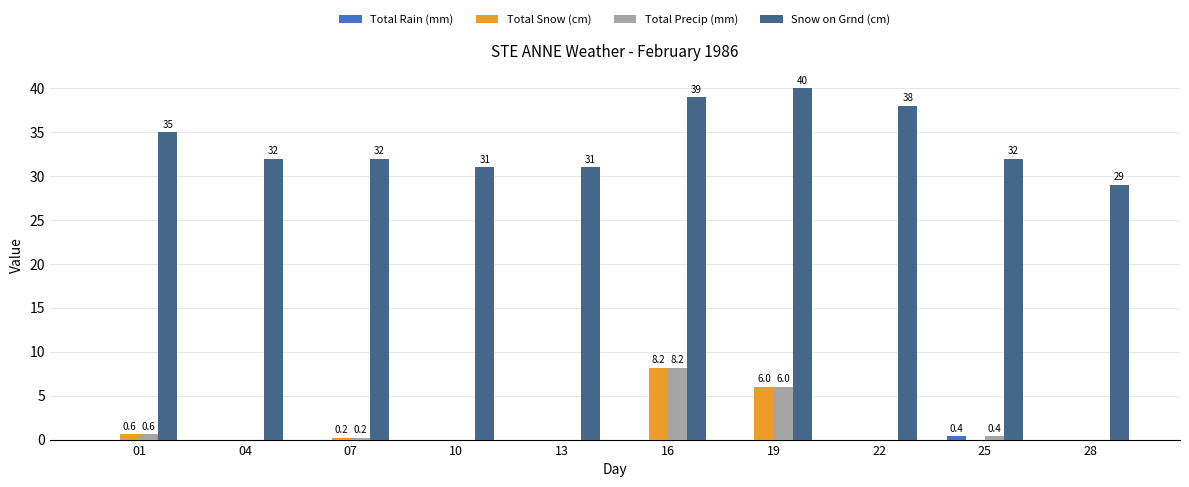

Between 13 and 25, which series saw the biggest shift?

Snow on Grnd (cm)